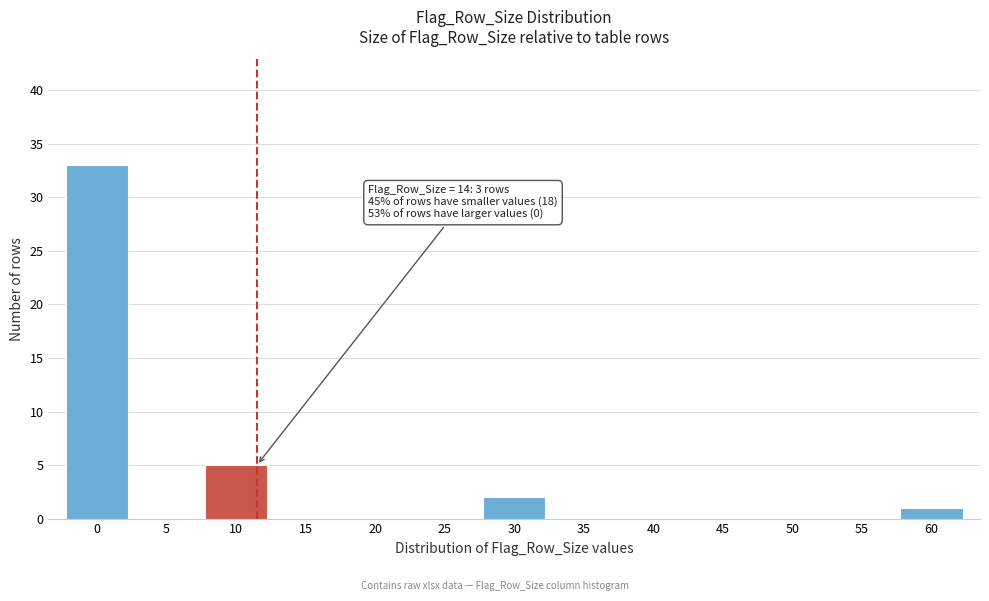

Reading left to right, transcribe all the data shown in this chart.

0=33	5=0	10=5	15=0	20=0	25=0	30=2	35=0	40=0	45=0	50=0	55=0	60=1